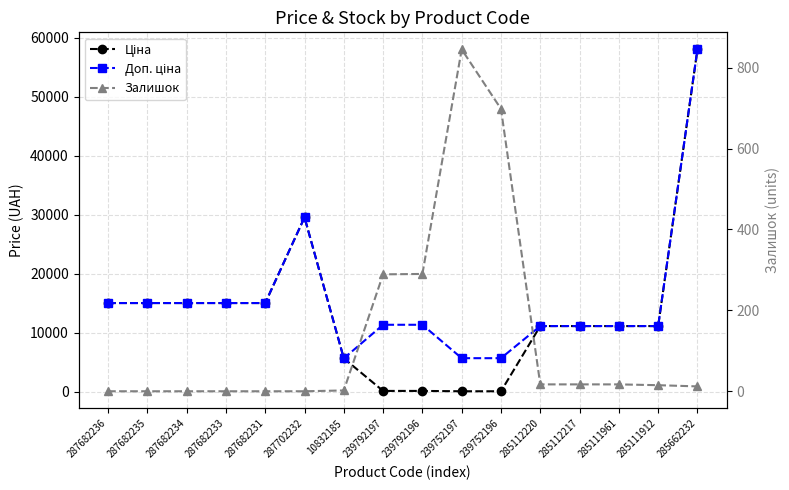

Is the value of Ціна at 285111912 greater than the value of Доп. ціна at 287702232?

No